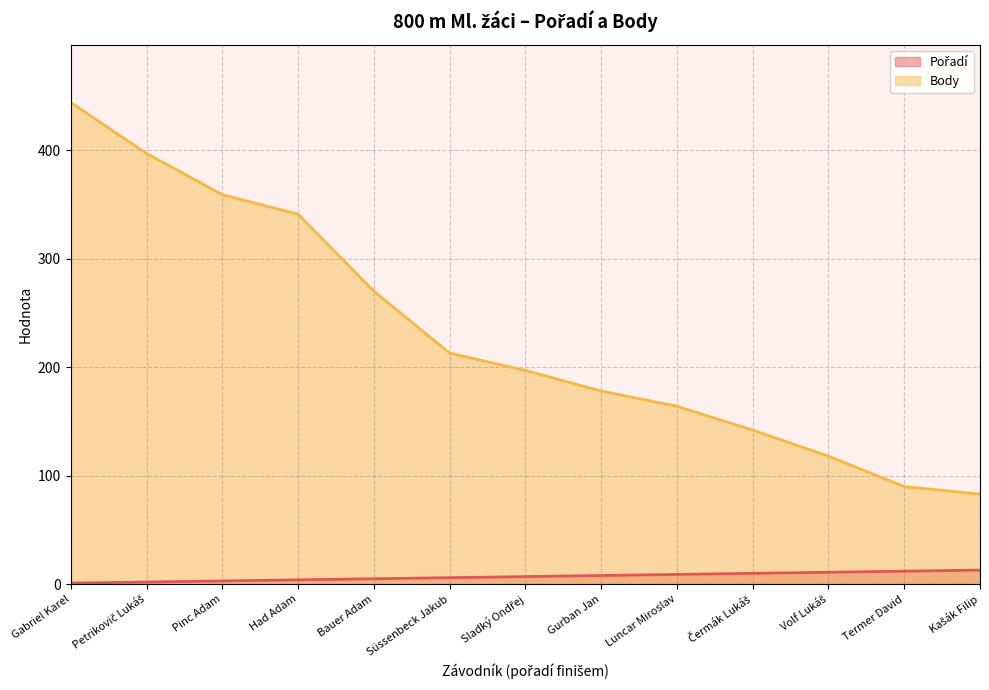

List the series in order of their overall mean, highest first.

Body, Pořadí